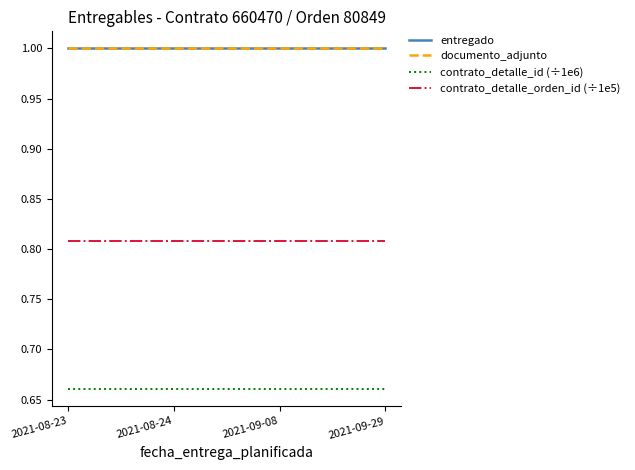

What is the sum of all contrato_detalle_id (÷1e6) values?

2.6